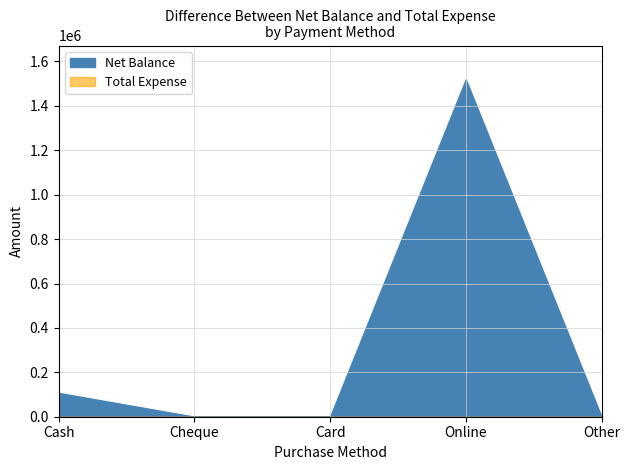

What is the label of the 4th point from the left?

Online